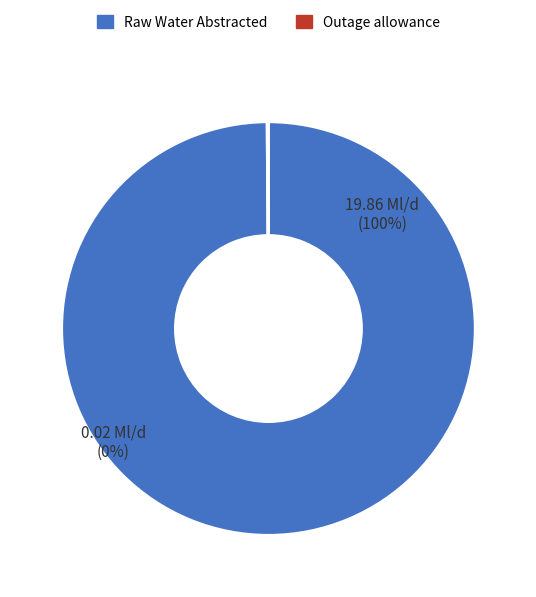

Does Outage allowance account for over 50% of the chart?

No